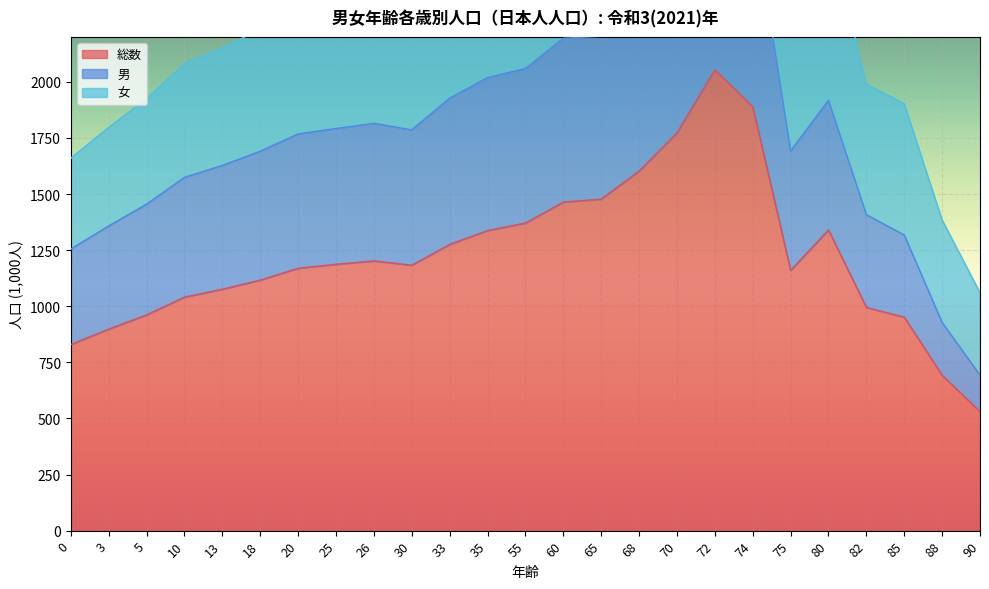

How many values in the 総数 series are below 1182?

12